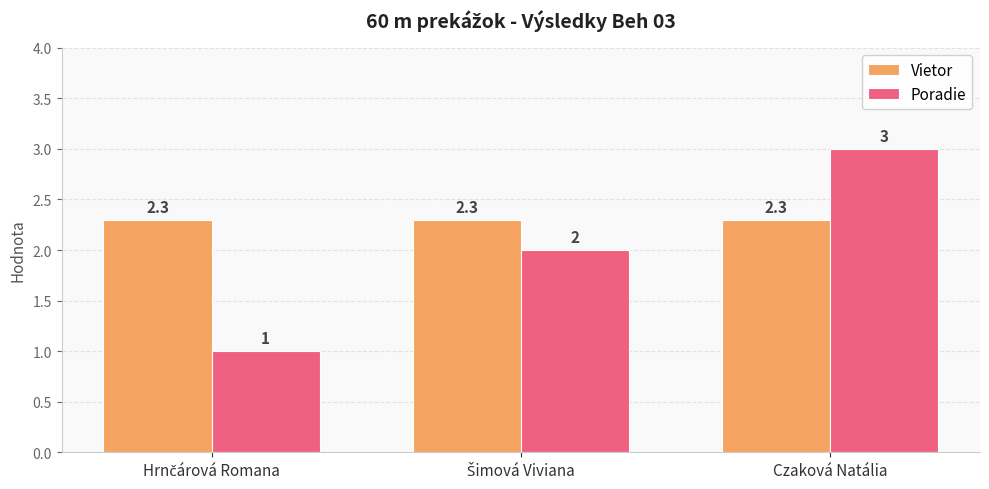

What are all the series names shown in the legend?

Vietor, Poradie